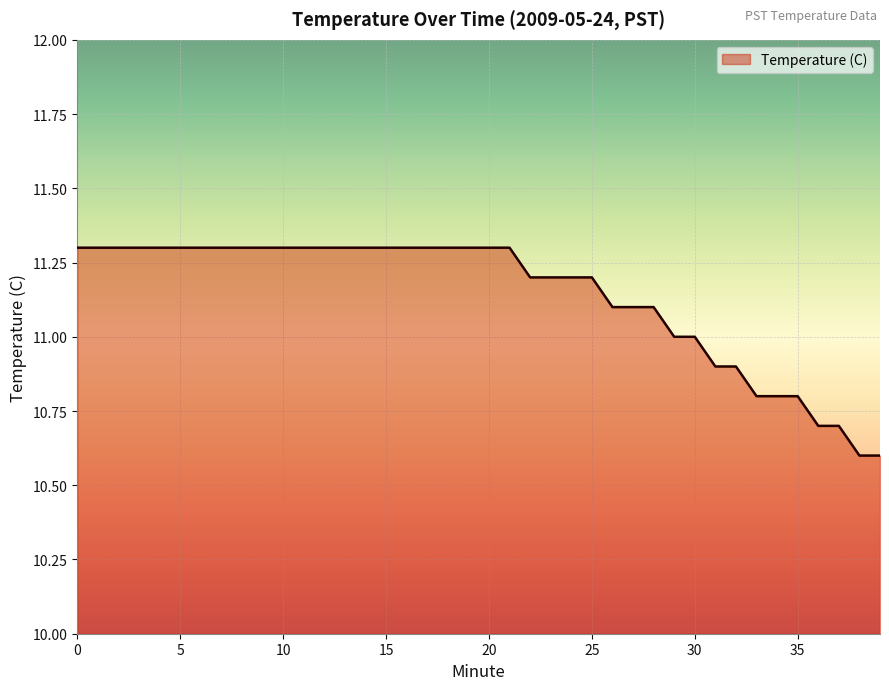

What is the greatest value displayed?

11.3